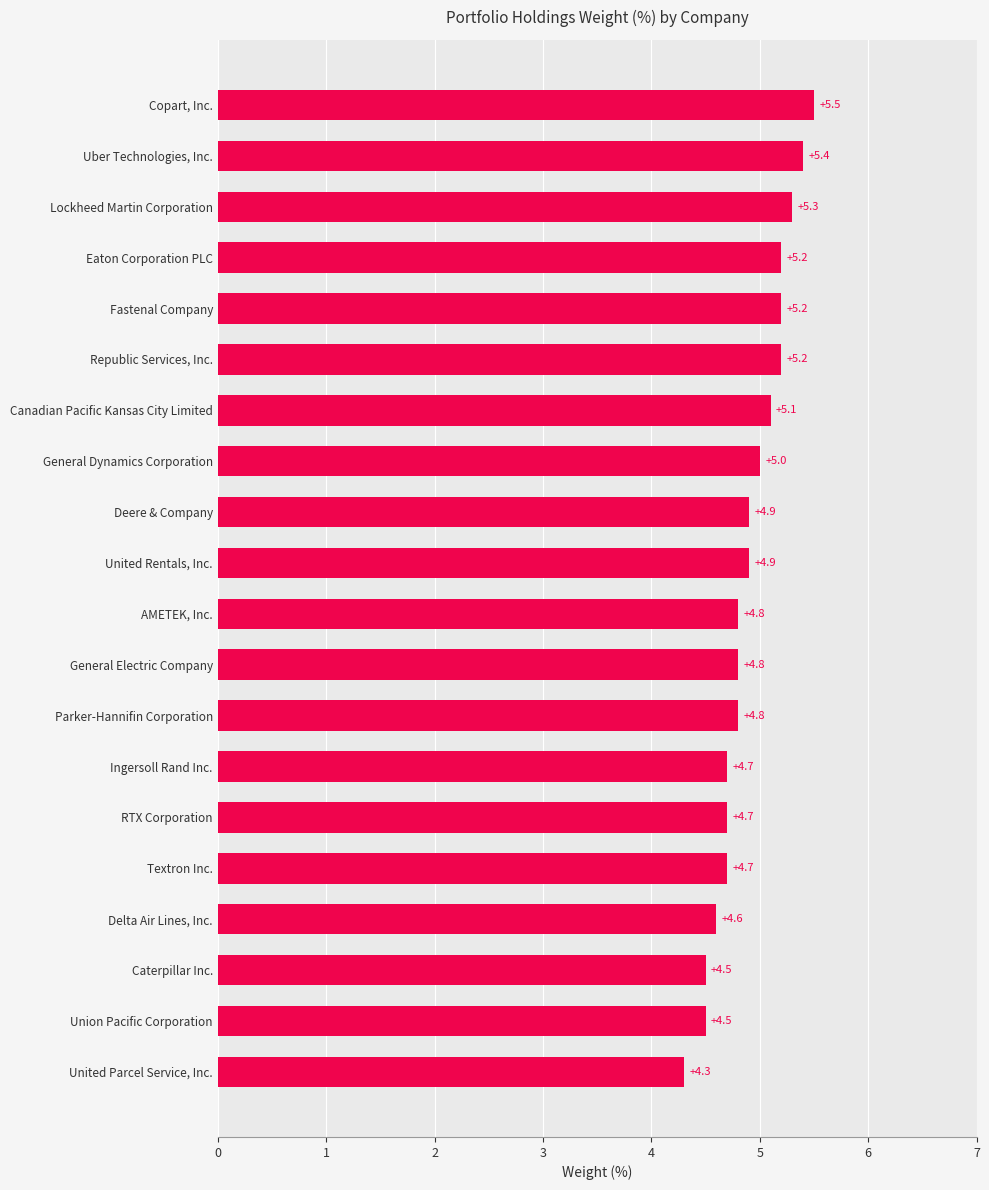

Reading top to bottom, transcribe all the data shown in this chart.

Copart, Inc.=5.5	Uber Technologies, Inc.=5.4	Lockheed Martin Corporation=5.3	Eaton Corporation PLC=5.2	Fastenal Company=5.2	Republic Services, Inc.=5.2	Canadian Pacific Kansas City Limited=5.1	General Dynamics Corporation=5.0	Deere & Company=4.9	United Rentals, Inc.=4.9	AMETEK, Inc.=4.8	General Electric Company=4.8	Parker-Hannifin Corporation=4.8	Ingersoll Rand Inc.=4.7	RTX Corporation=4.7	Textron Inc.=4.7	Delta Air Lines, Inc.=4.6	Caterpillar Inc.=4.5	Union Pacific Corporation=4.5	United Parcel Service, Inc.=4.3